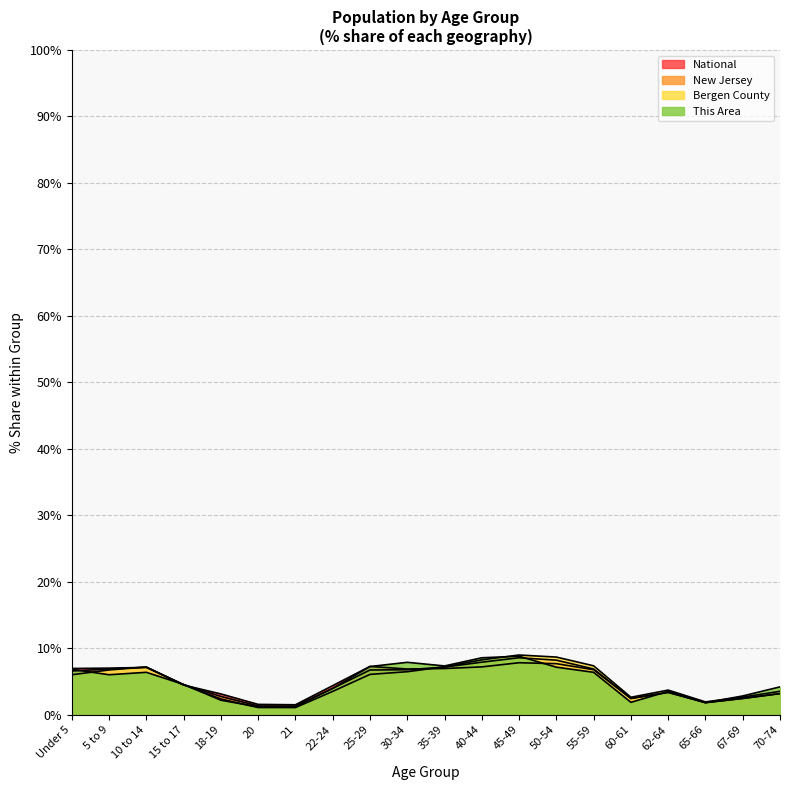

Which series ends up on top after the final intersection of National and Bergen County?

Bergen County